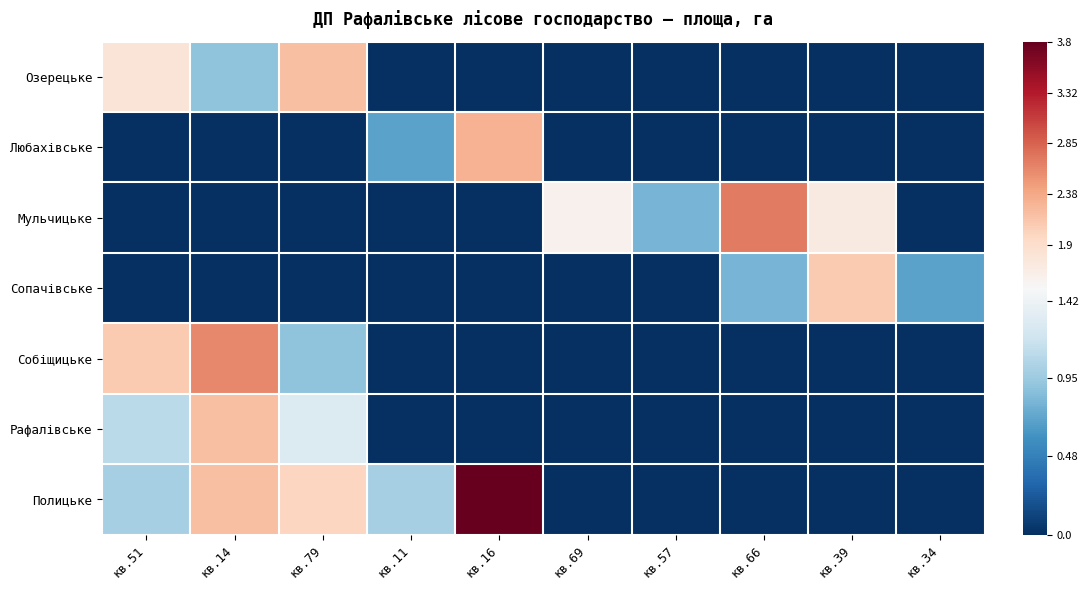

What is the greatest value displayed?

3.8